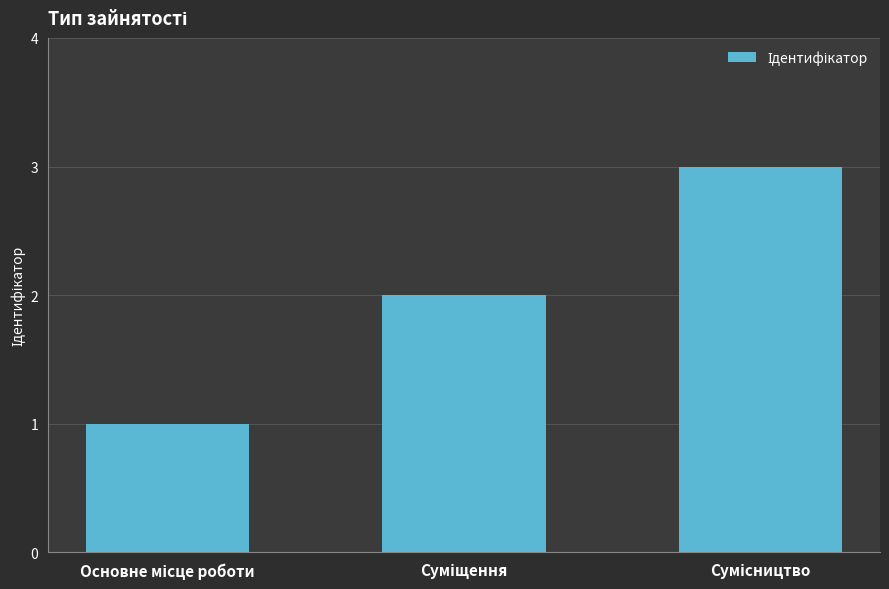

What is the sum of all values?

6